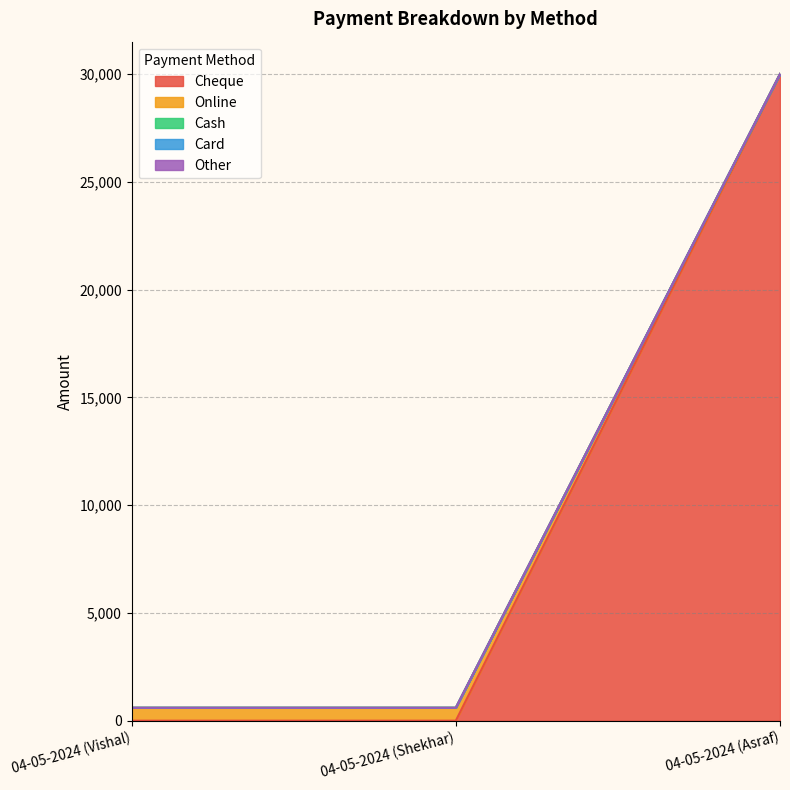

Read the Online value at 04-05-2024 (Vishal), to the nearest 100.

600